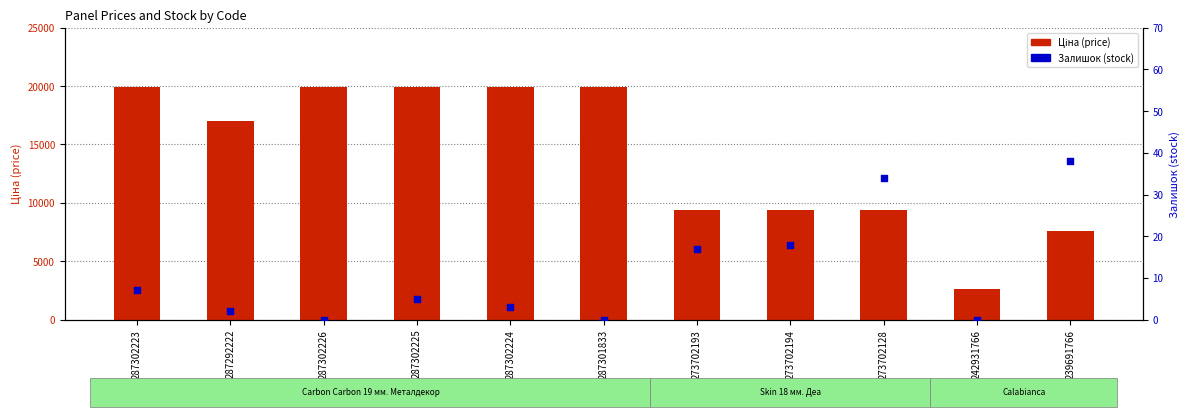

Which series has the largest total across all categories?

Ціна (price)